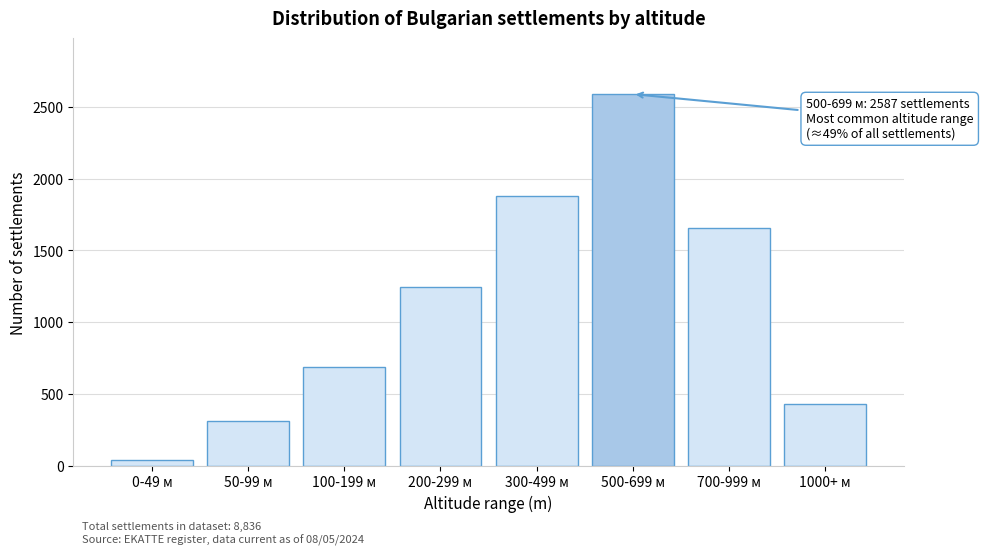

Reading left to right, what are all the values shown in this chart?

0-49 м=45	50-99 м=312	100-199 м=687	200-299 м=1243	300-499 м=1876	500-699 м=2587	700-999 м=1654	1000+ м=432